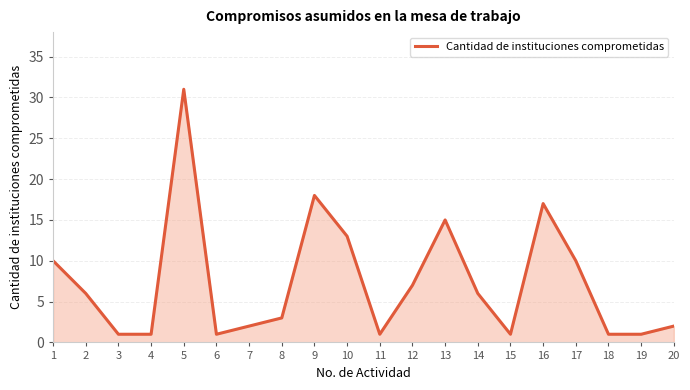

How many values are below 6?

10